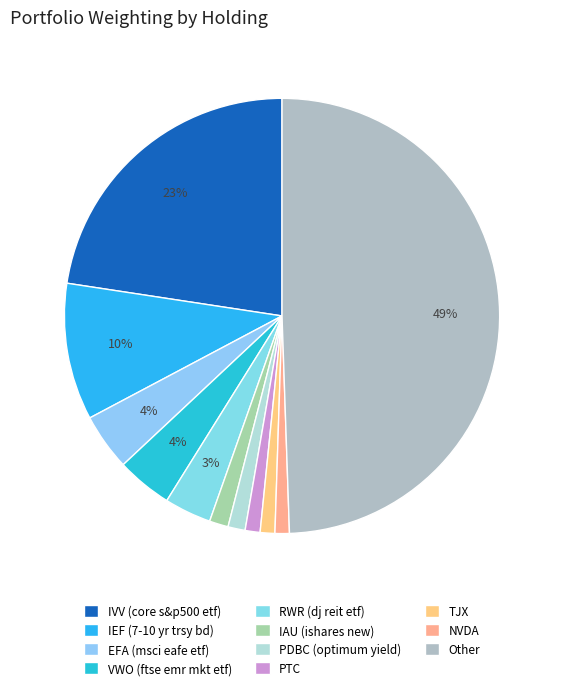

Which slice is the largest?

Other